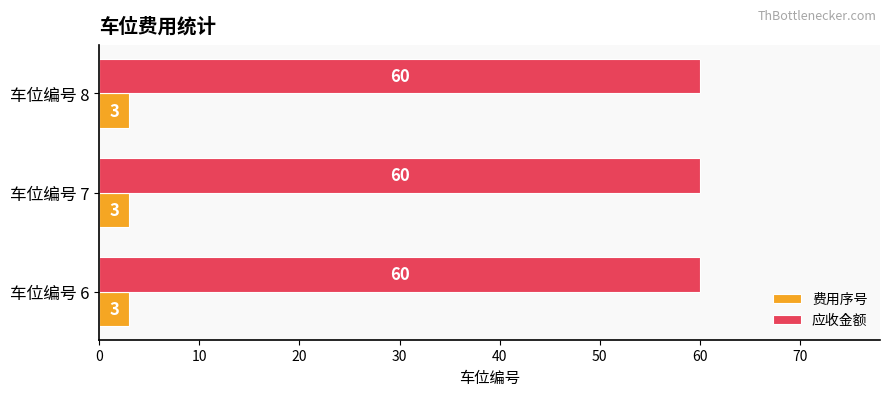

Which series has the largest total across all categories?

应收金额